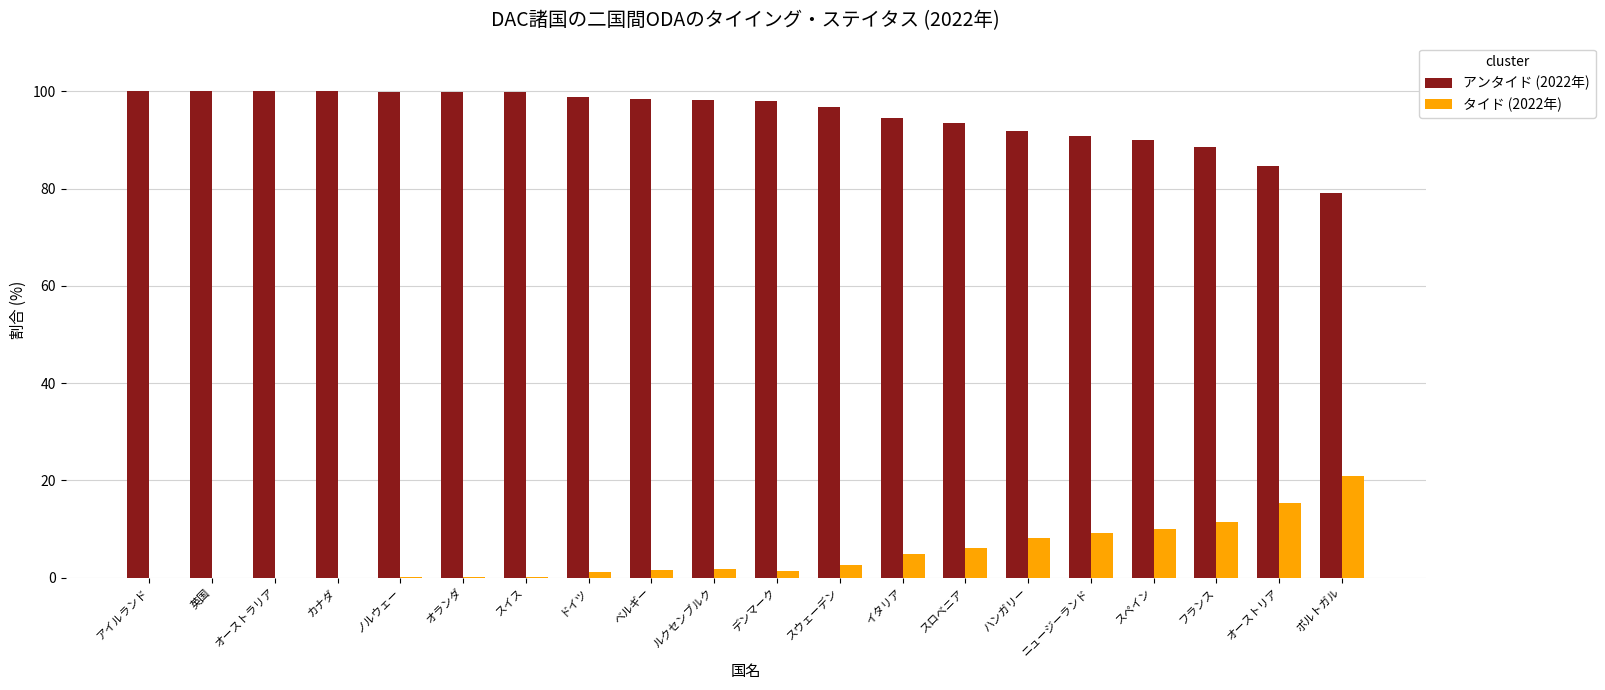

What is the sum of the タイド (2022年) values at アイルランド and スロベニア?

6.2